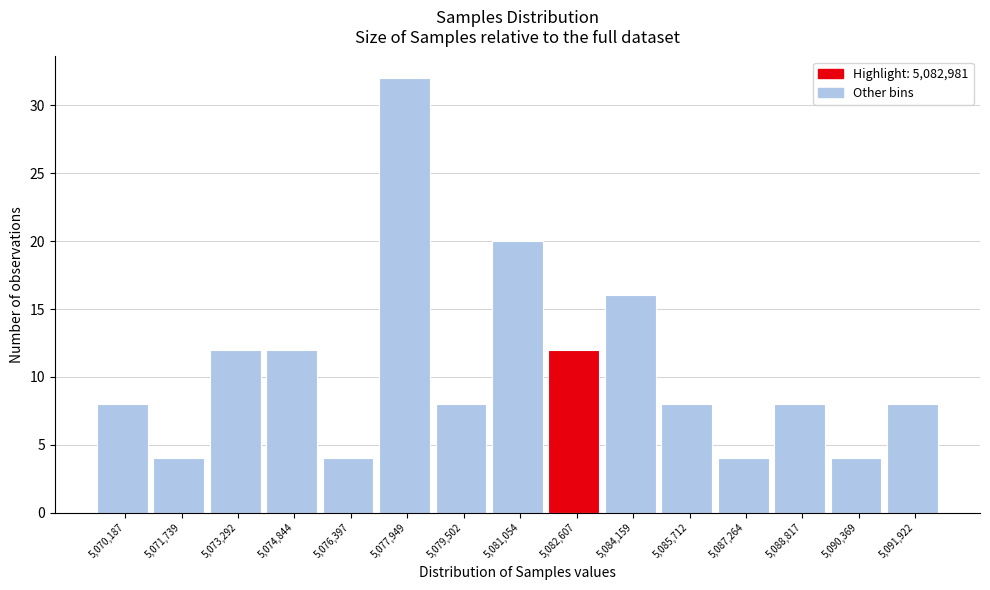

Reading left to right, transcribe all the data shown in this chart.

8	4	12	12	4	32	8	20	12	16	8	4	8	4	8